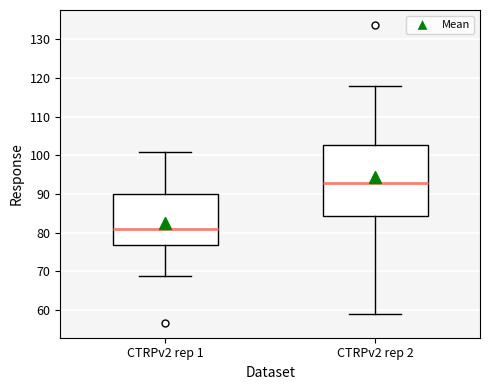

Reading left to right, transcribe this box plot: for each box, give where its median line is, the range the box spans, and where its two whiskers end, as read against the y-axis. The values are not printed on the chart, so give them approximately, as read against the axis.

CTRPv2 rep 1: median 81, box 77 to 90, whiskers 69 to 101
CTRPv2 rep 2: median 93, box 84 to 103, whiskers 59 to 118